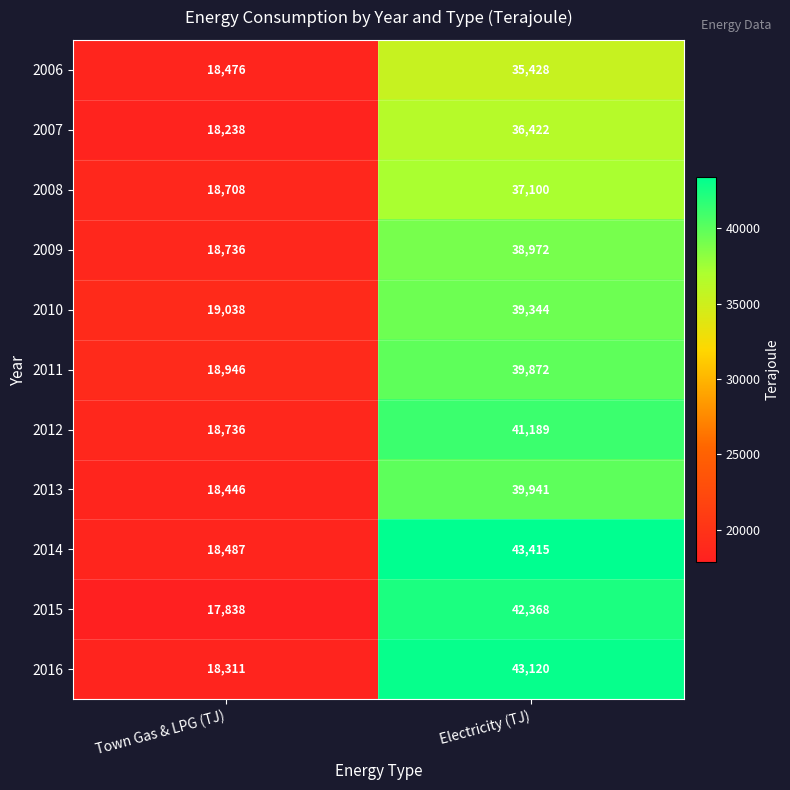

Which series has the largest total across all categories?

2014